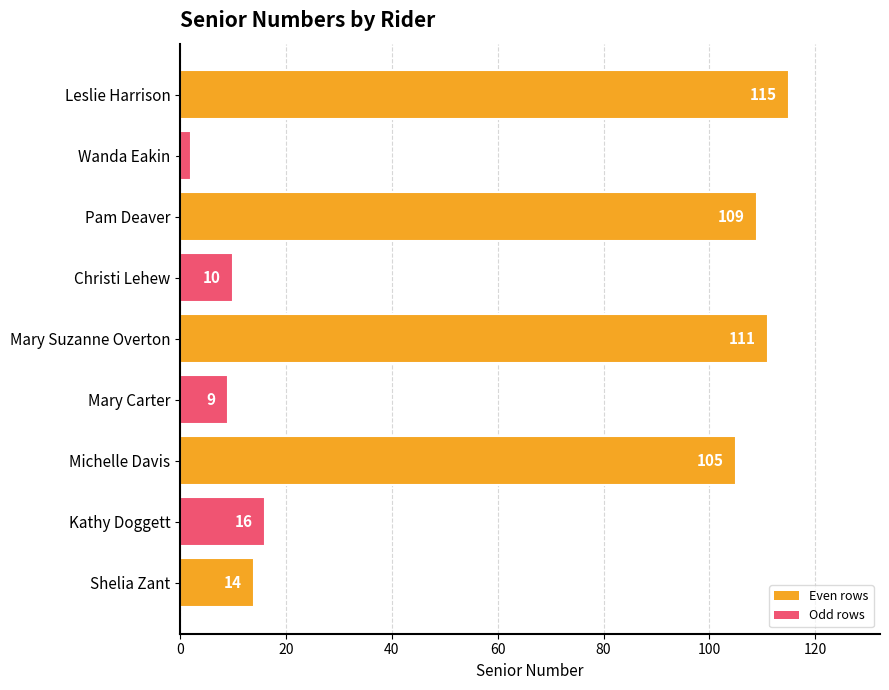

What is the label of the 9th bar from the bottom?

Leslie Harrison